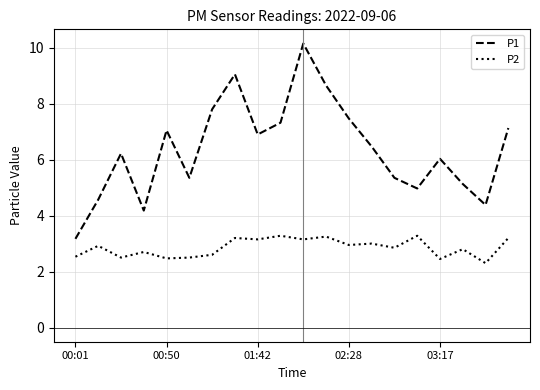

True or false: P1 and P2 intersect in this chart.

False